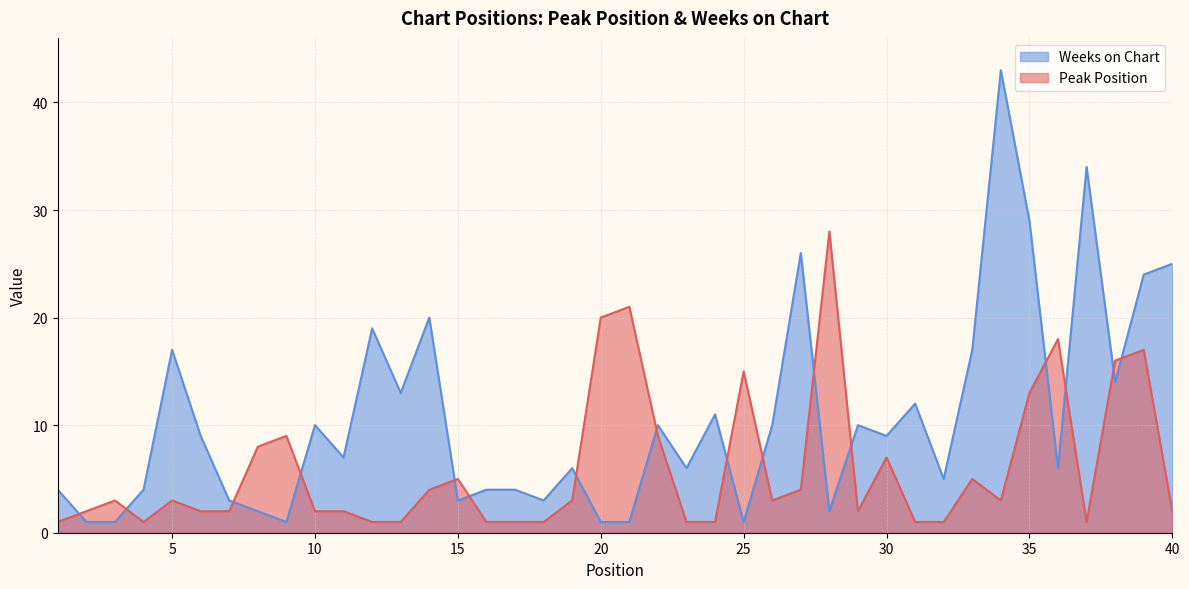

After their last crossing, which series has the higher values: Peak Position or Weeks on Chart?

Weeks on Chart